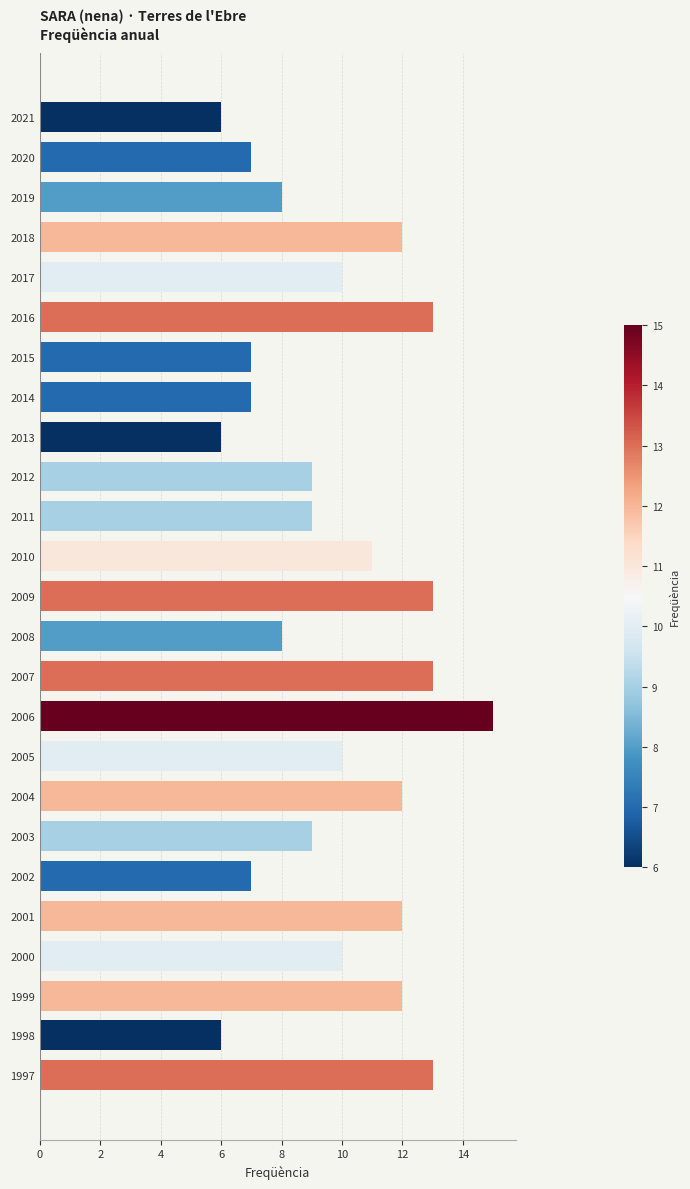

What is the difference between the maximum and minimum values?

9